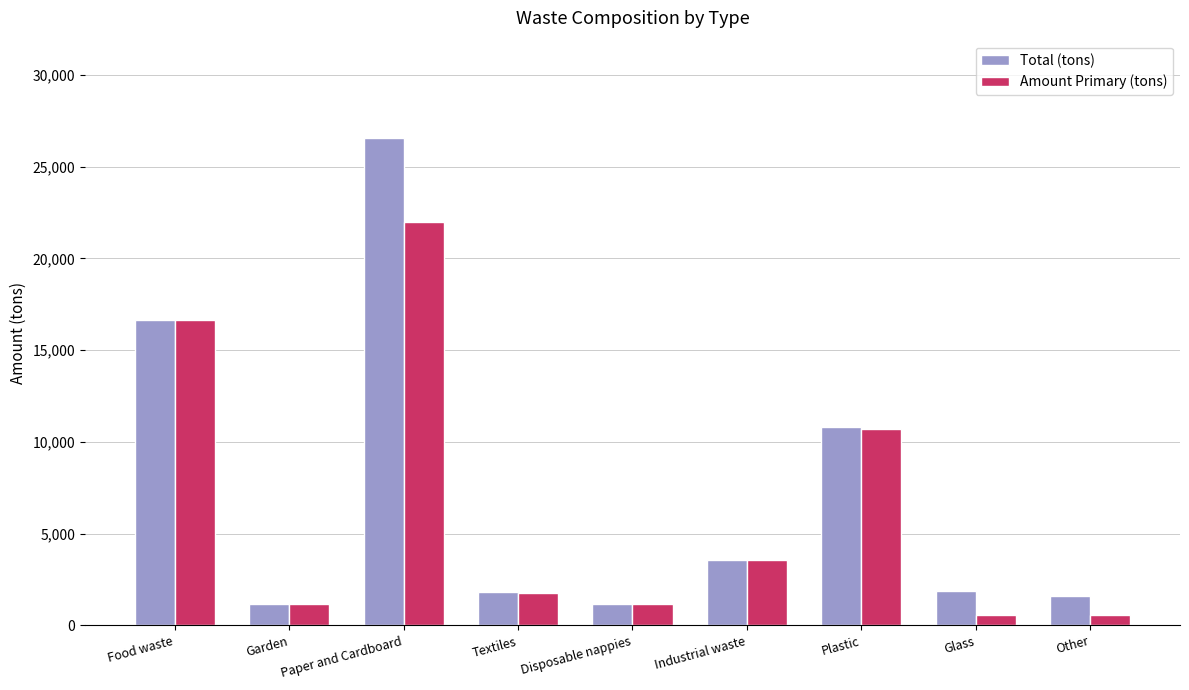

Is it true that Total (tons) equals 1189.0 at Garden?

True